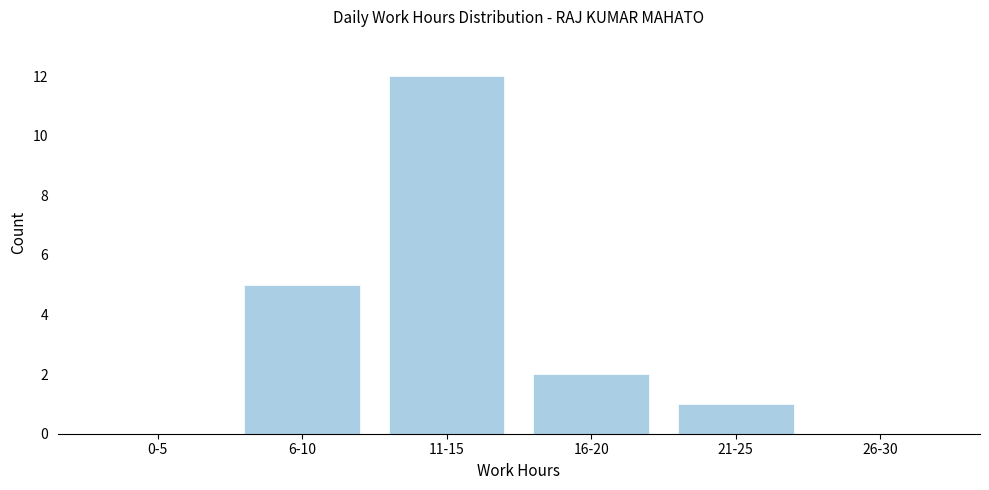

Reading left to right, list all the values displayed in this chart.

0-5=0	6-10=5	11-15=12	16-20=2	21-25=1	26-30=0